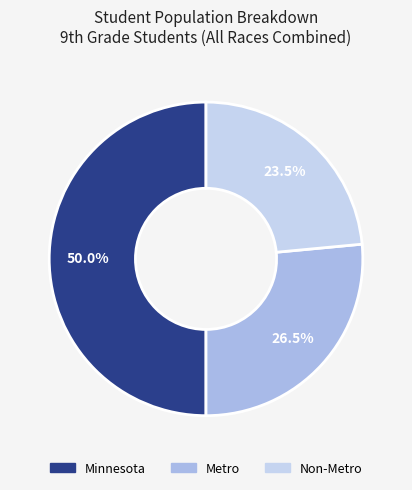

How many segments does this pie chart have?

3